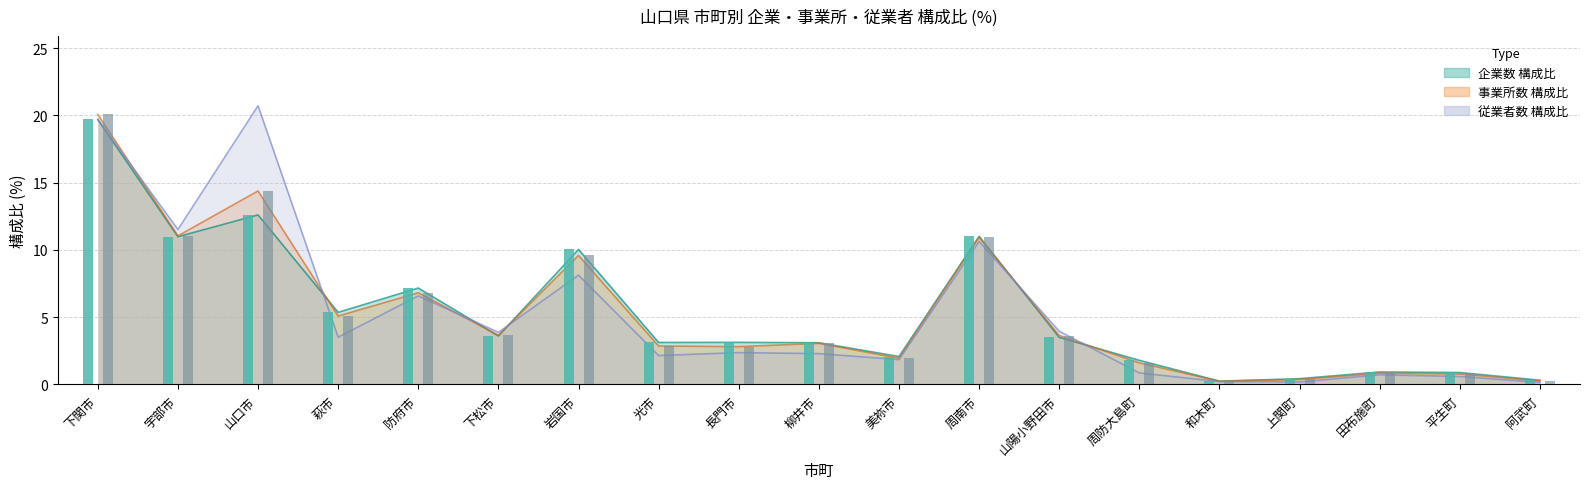

Between 防府市 and 周防大島町, which series saw the biggest shift?

従業者数_構成比